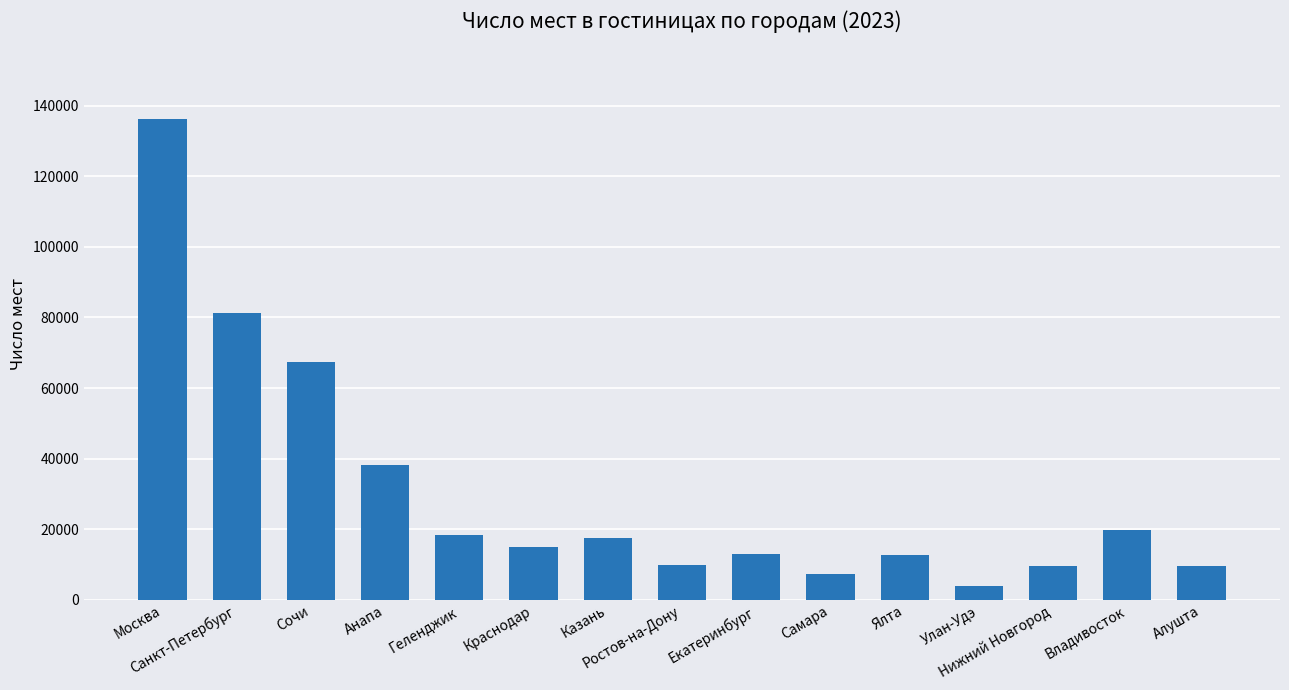

What is the value of the 2nd bar from the left?

81255